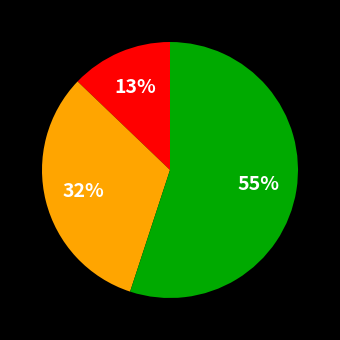

Is there any slice that represents more than half of the pie?

Yes